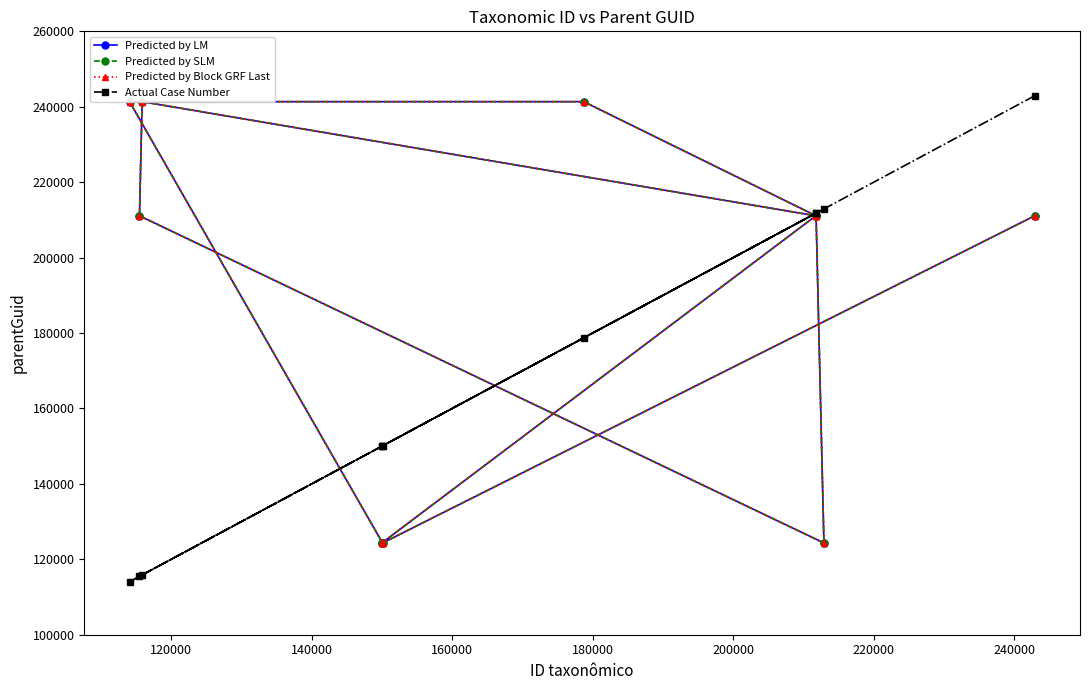

True or false: Predicted by LM has more than 0 points higher than both neighbors.

True